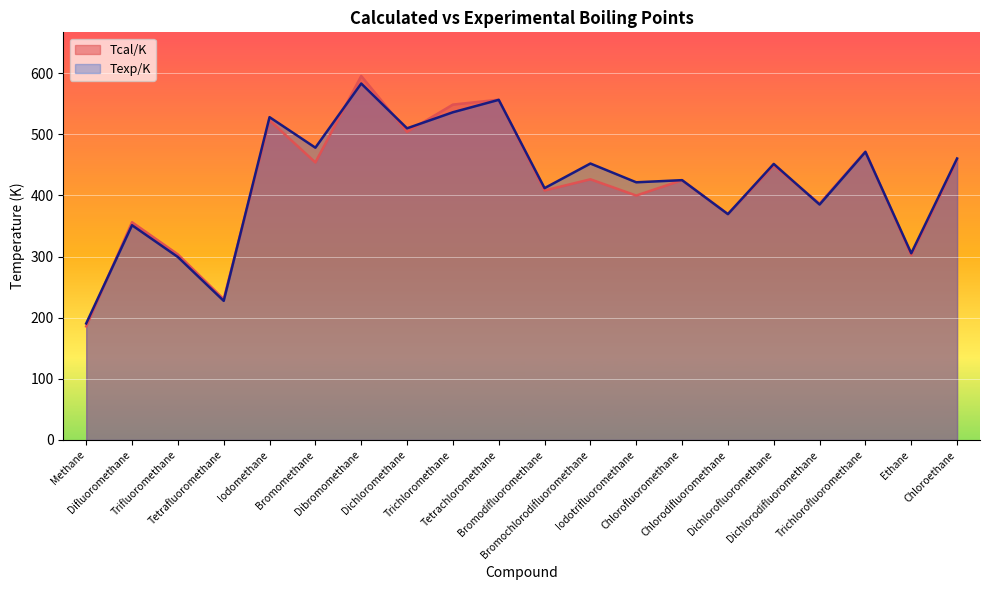

True or false: Tcal/K has a value of 408.1 at Bromodifluoromethane.

True